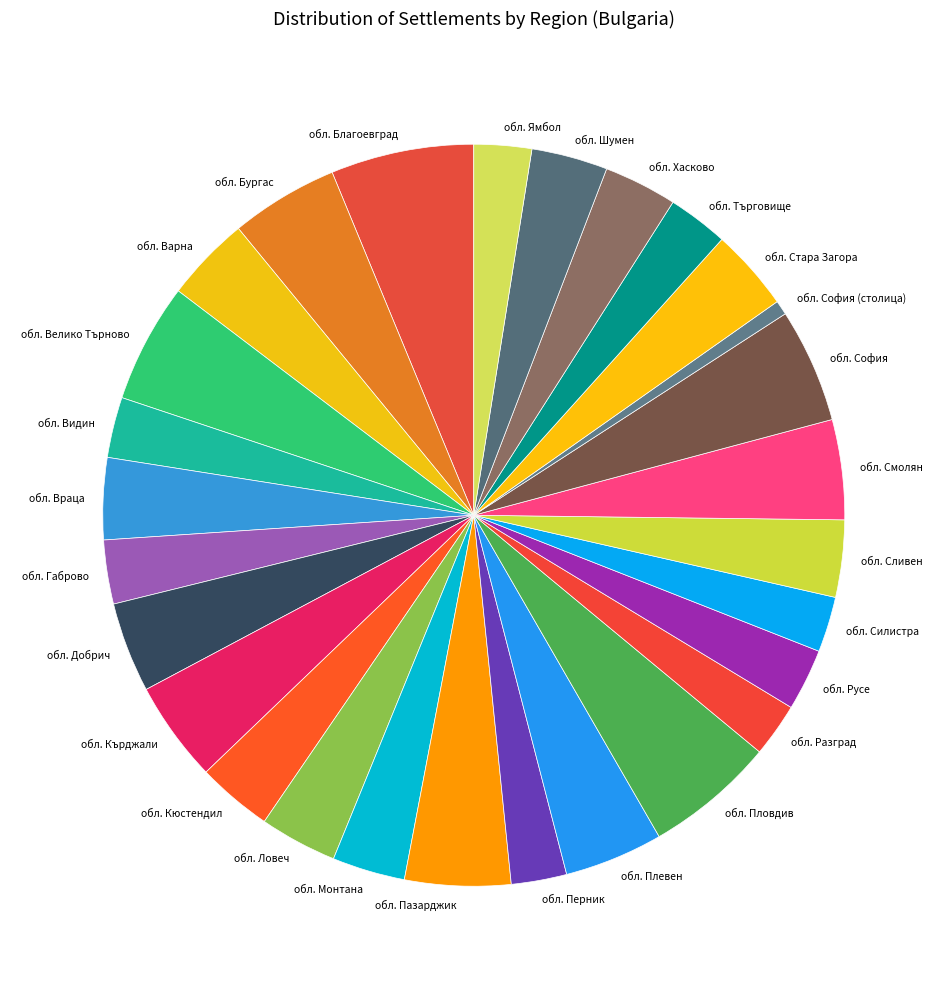

Is the sum of обл. София and обл. Силистра greater than half?

No